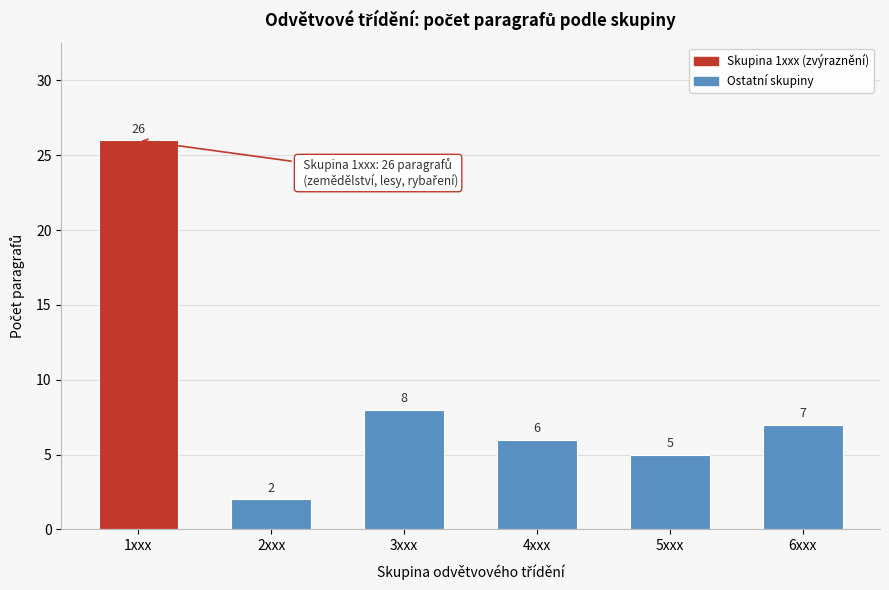

Reading left to right, what are all the values shown in this chart?

1xxx=26	2xxx=2	3xxx=8	4xxx=6	5xxx=5	6xxx=7